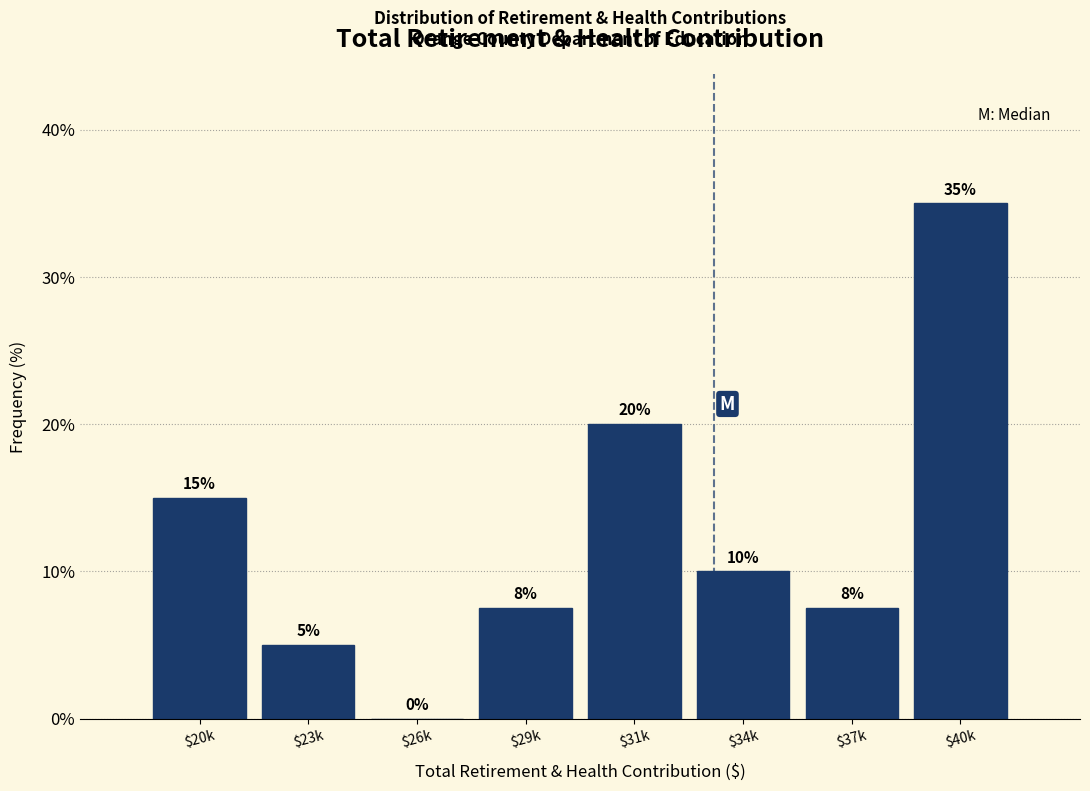

Which label corresponds to the largest value in the chart?

$40k